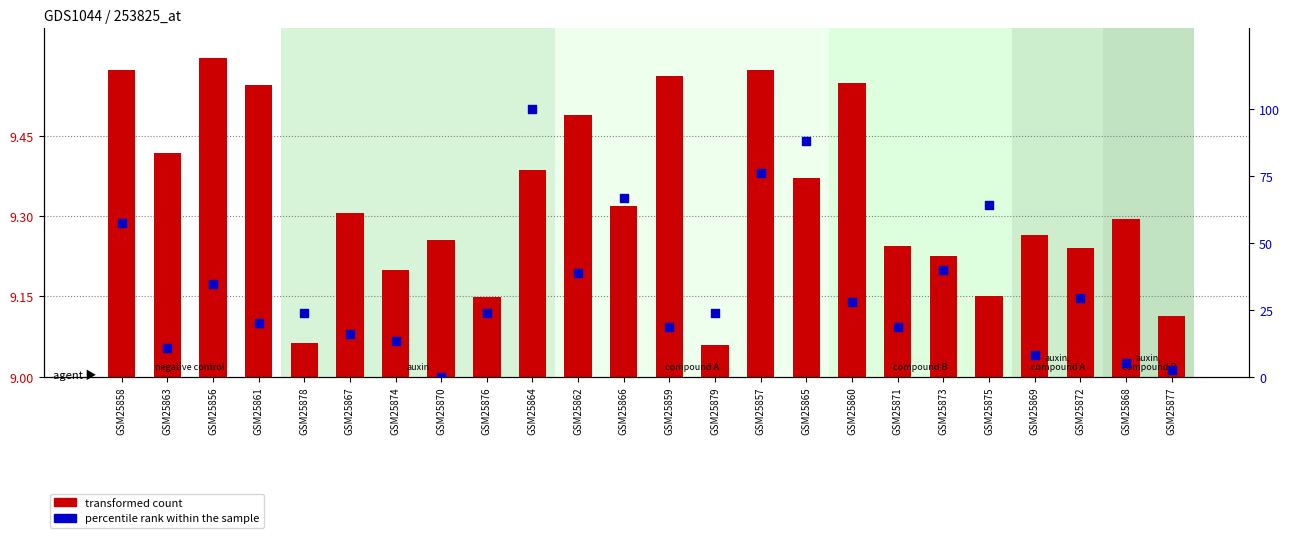

Which series has the largest total across all categories?

percentile rank within the sample